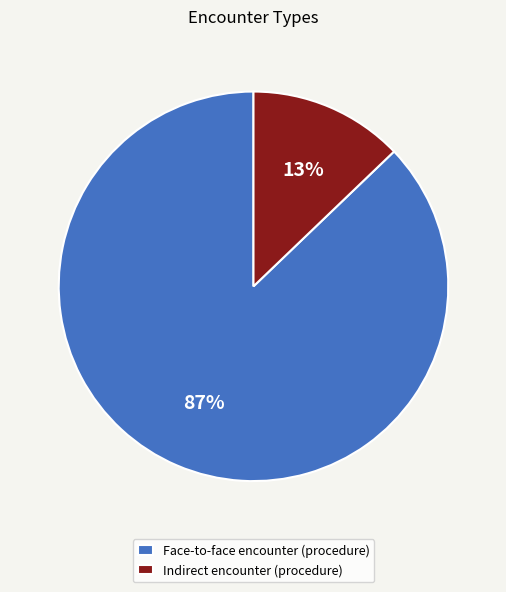

To the nearest percent, what is the combined percentage of Face-to-face encounter (procedure) and Indirect encounter (procedure)?

100%